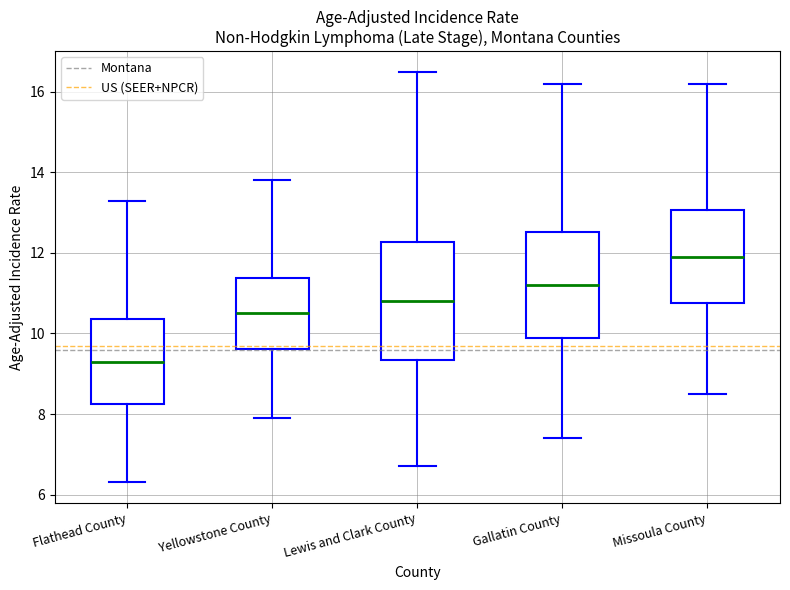

Reading left to right, read every box against the y-axis: the position of its median line, the range the box covers, and the ends of its whiskers. The values are not printed on the chart, so give them approximately, as read against the axis.

Flathead County: median 9.4, box 8.2 to 10.4, whiskers 6.4 to 13.4
Yellowstone County: median 10.6, box 9.6 to 11.4, whiskers 8.0 to 13.8
Lewis and Clark County: median 10.8, box 9.4 to 12.2, whiskers 6.8 to 16.6
Gallatin County: median 11.2, box 9.8 to 12.6, whiskers 7.4 to 16.2
Missoula County: median 12.0, box 10.8 to 13.0, whiskers 8.6 to 16.2